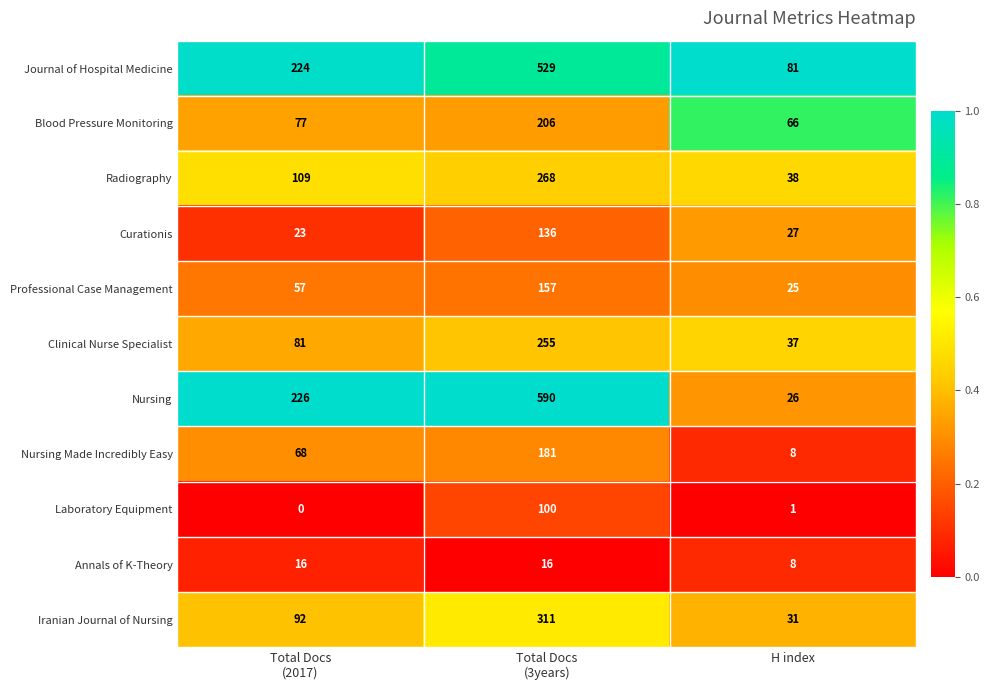

List the series in order of their peak value, highest first.

Nursing, Journal of Hospital Medicine, Iranian Journal of Nursing, Radiography, Clinical Nurse Specialist, Blood Pressure Monitoring, Nursing Made Incredibly Easy, Professional Case Management, Curationis, Laboratory Equipment, Annals of K-Theory